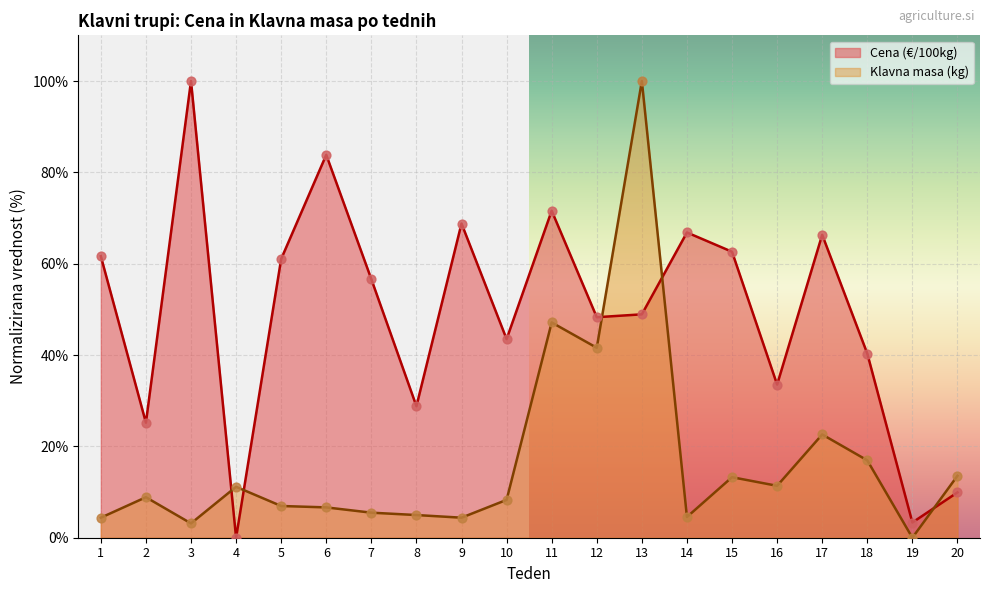

What are all the series names shown in the legend?

Cena (€/100kg), Klavna masa (kg)